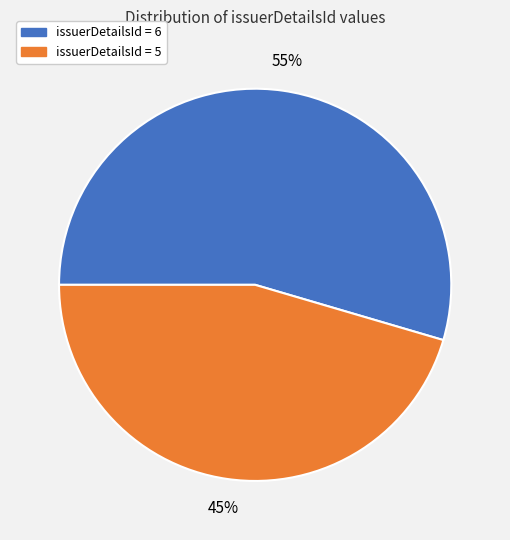

What is the smallest slice in the pie chart?

issuerDetailsId = 5